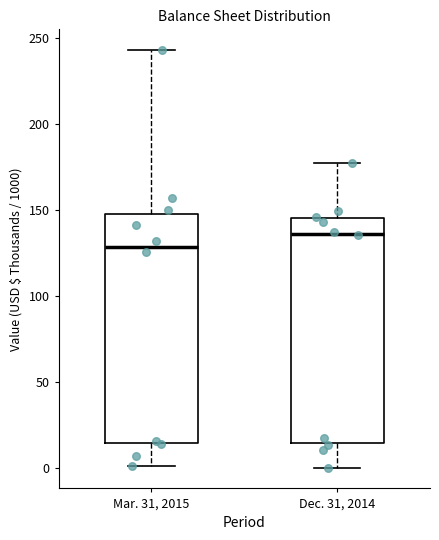

Where is the lower edge of the box for Dec. 31, 2014 on the y-axis? The values are not printed on the chart, so give them approximately, as read against the axis.

15